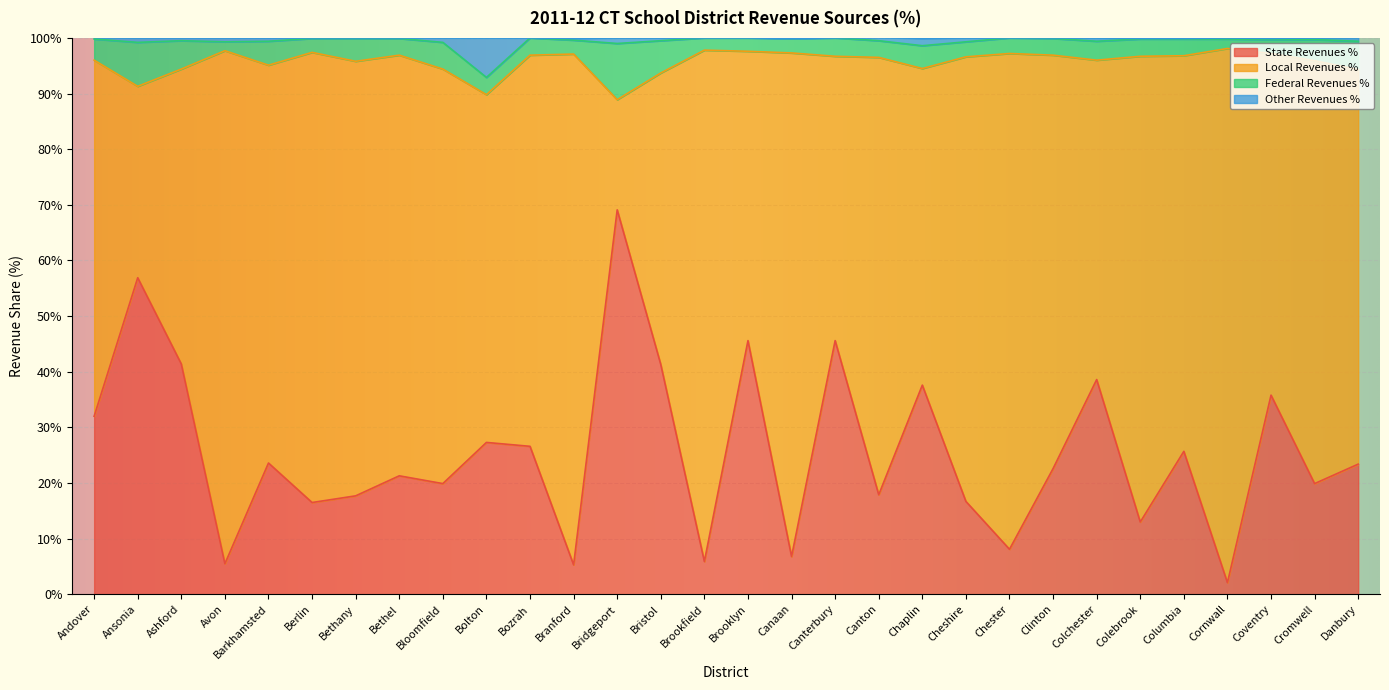

The value of State Revenues % at Bloomfield is 7.1. True or false?

False